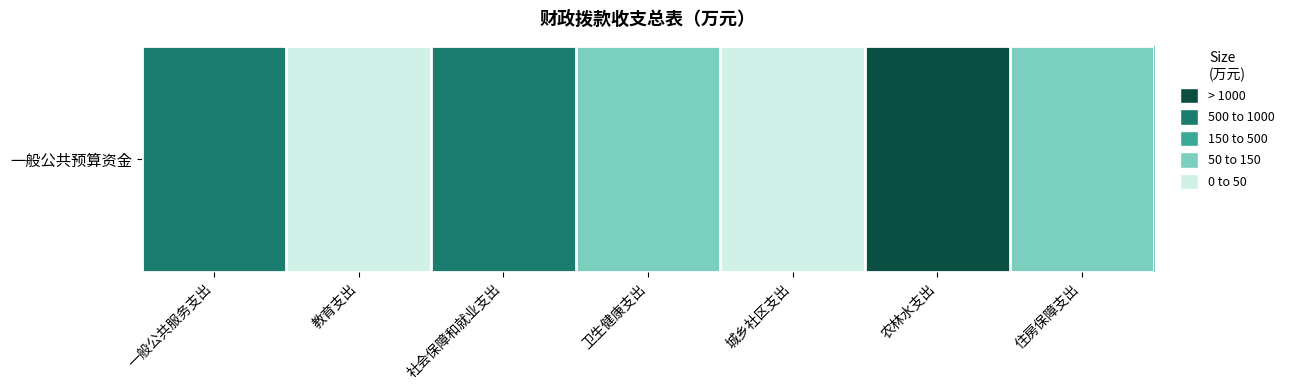

What is the approximate value at 教育支出?

24.8